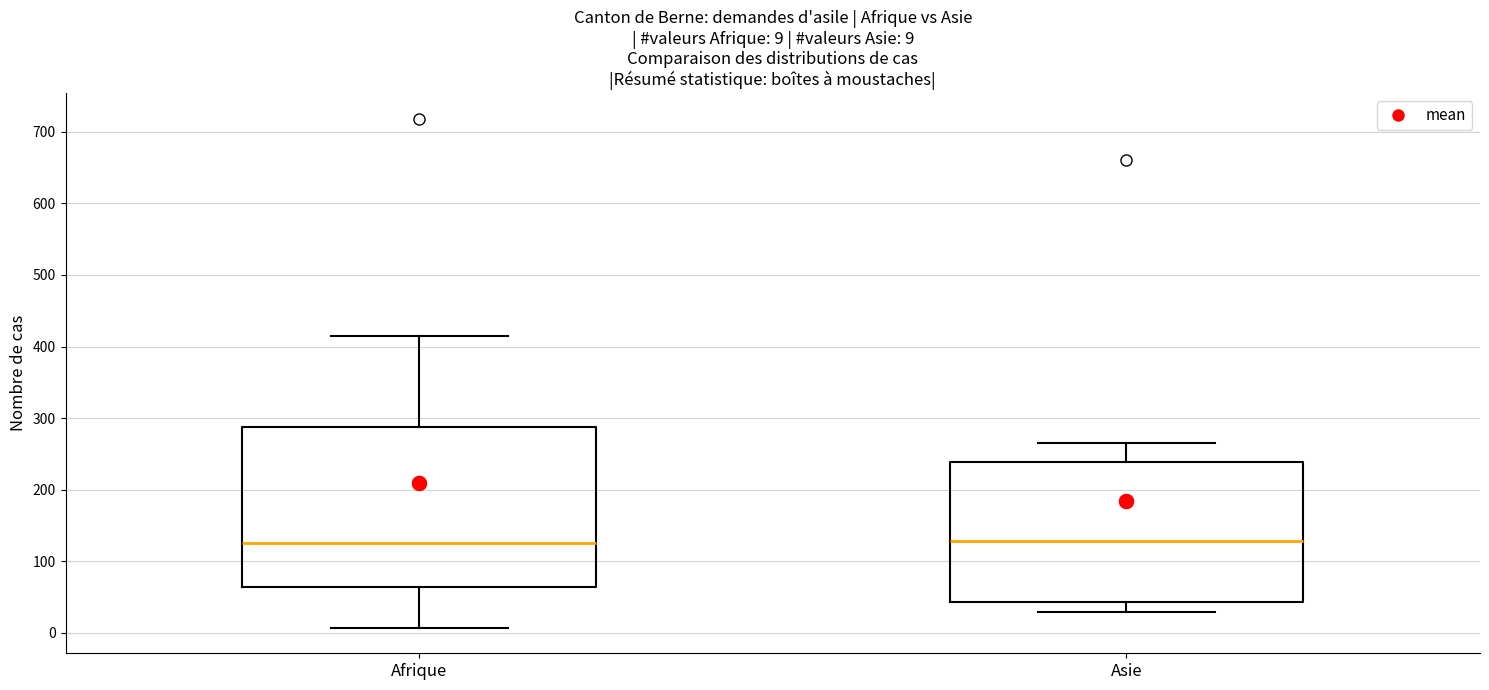

Which box is the tallest, from its lower edge to its upper edge?

Afrique